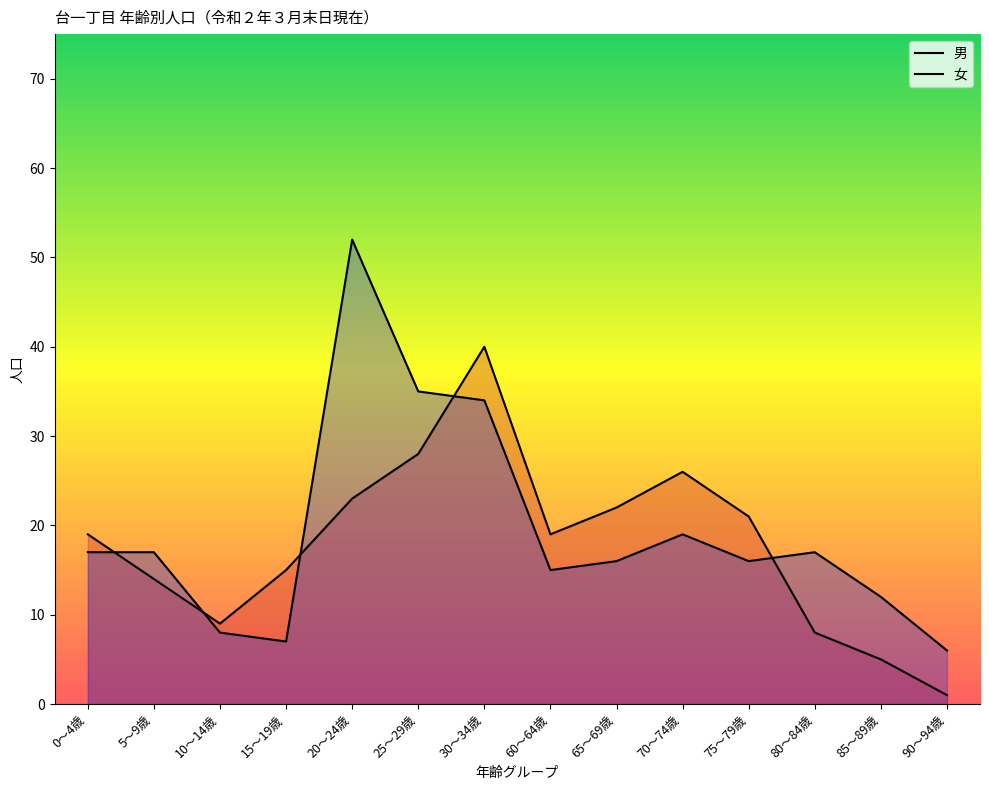

Read the 男 value at 70～74歳.

26